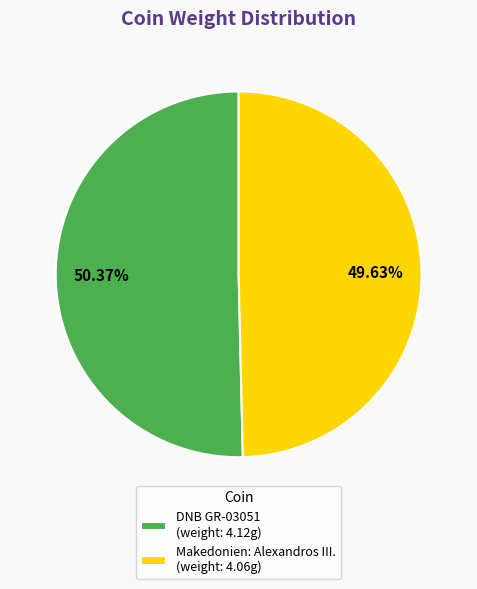

Is it true that DNB GR-03051 is 37% of the pie?

False